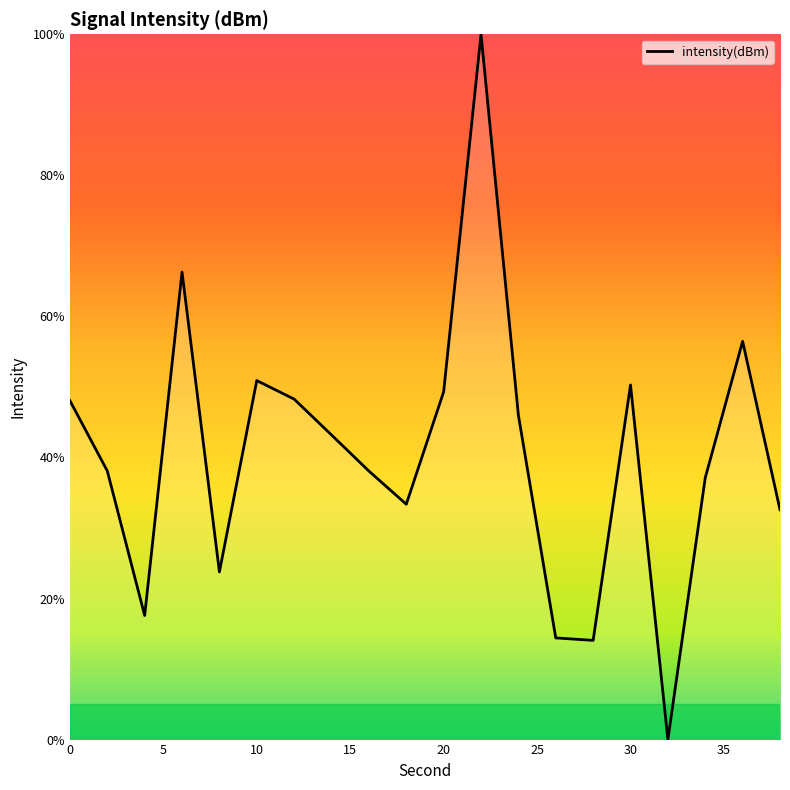

Count the number of categories in the chart.

20